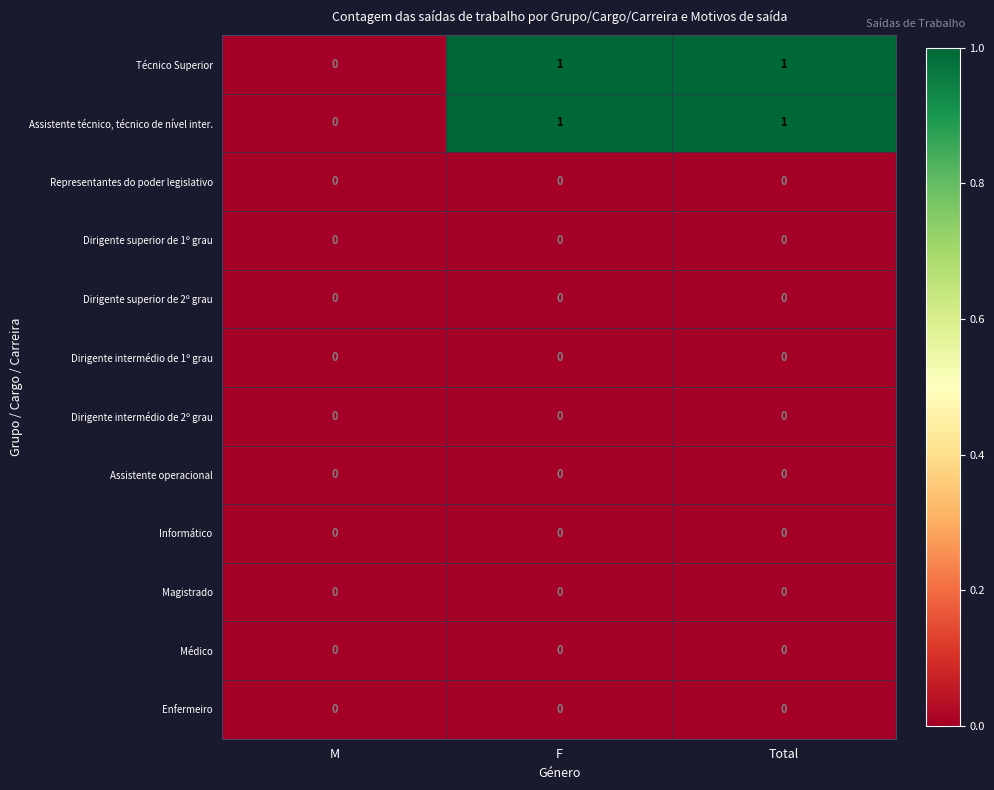

What is the spread (max minus min) of values at Total?

1